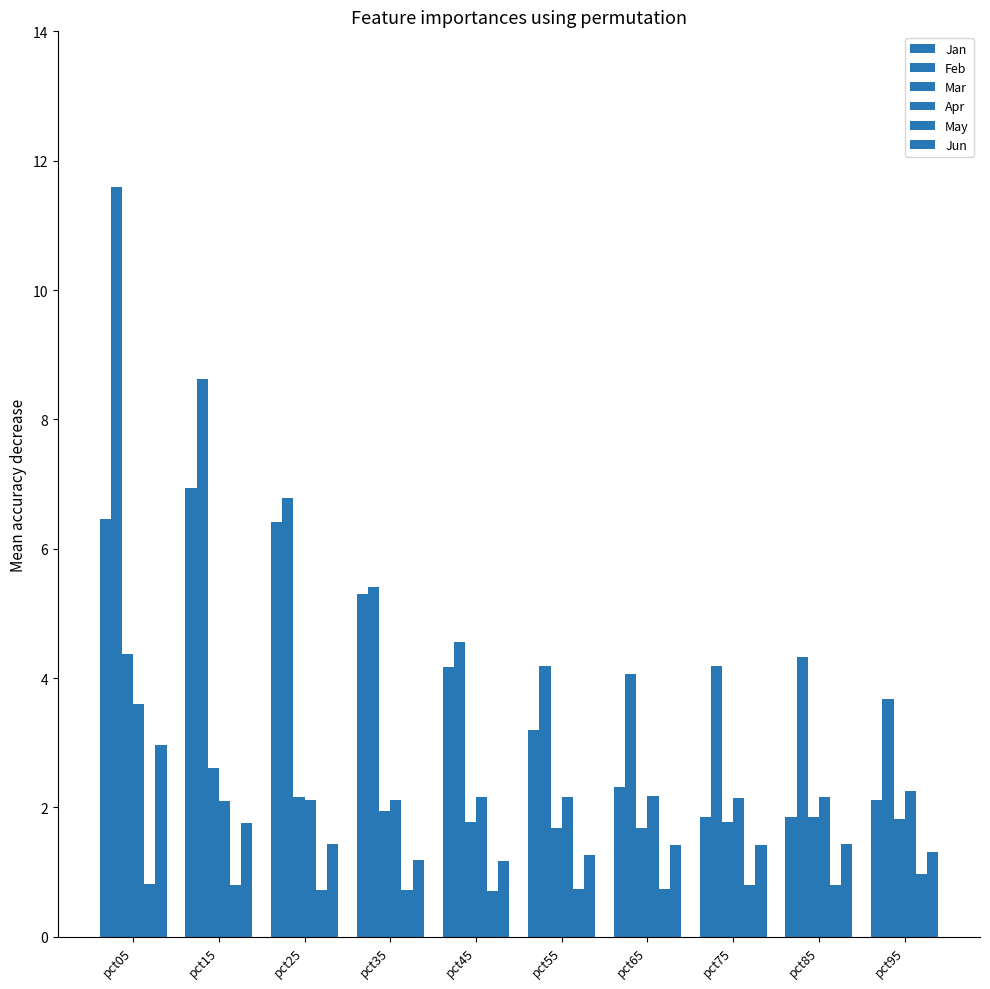

Between pct65 and pct95, which series saw the biggest shift?

Feb